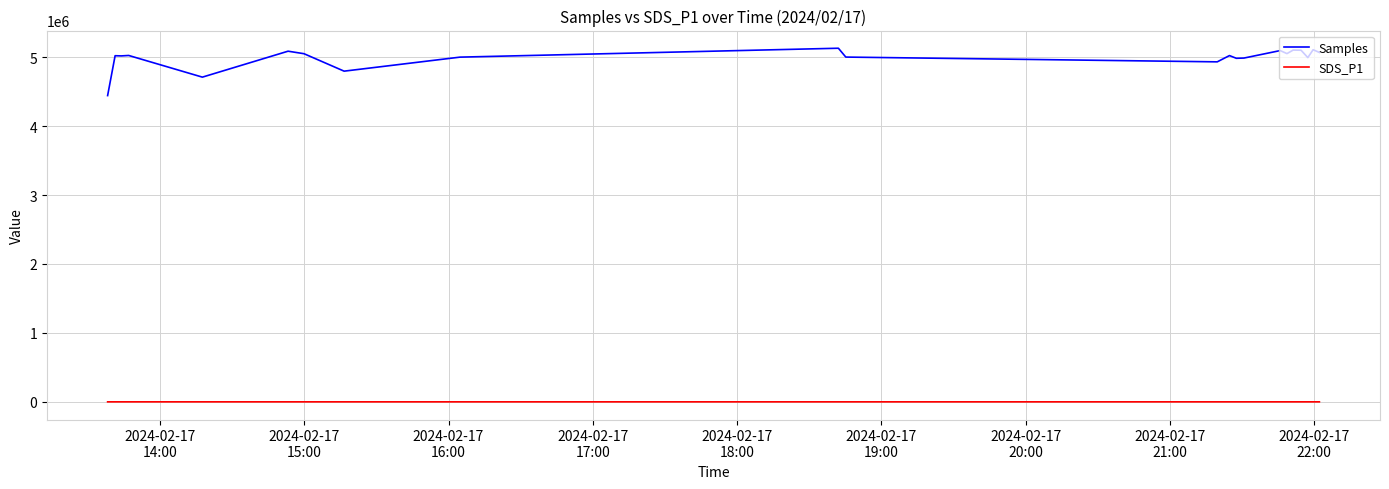

True or false: Samples and SDS_P1 intersect in this chart.

False